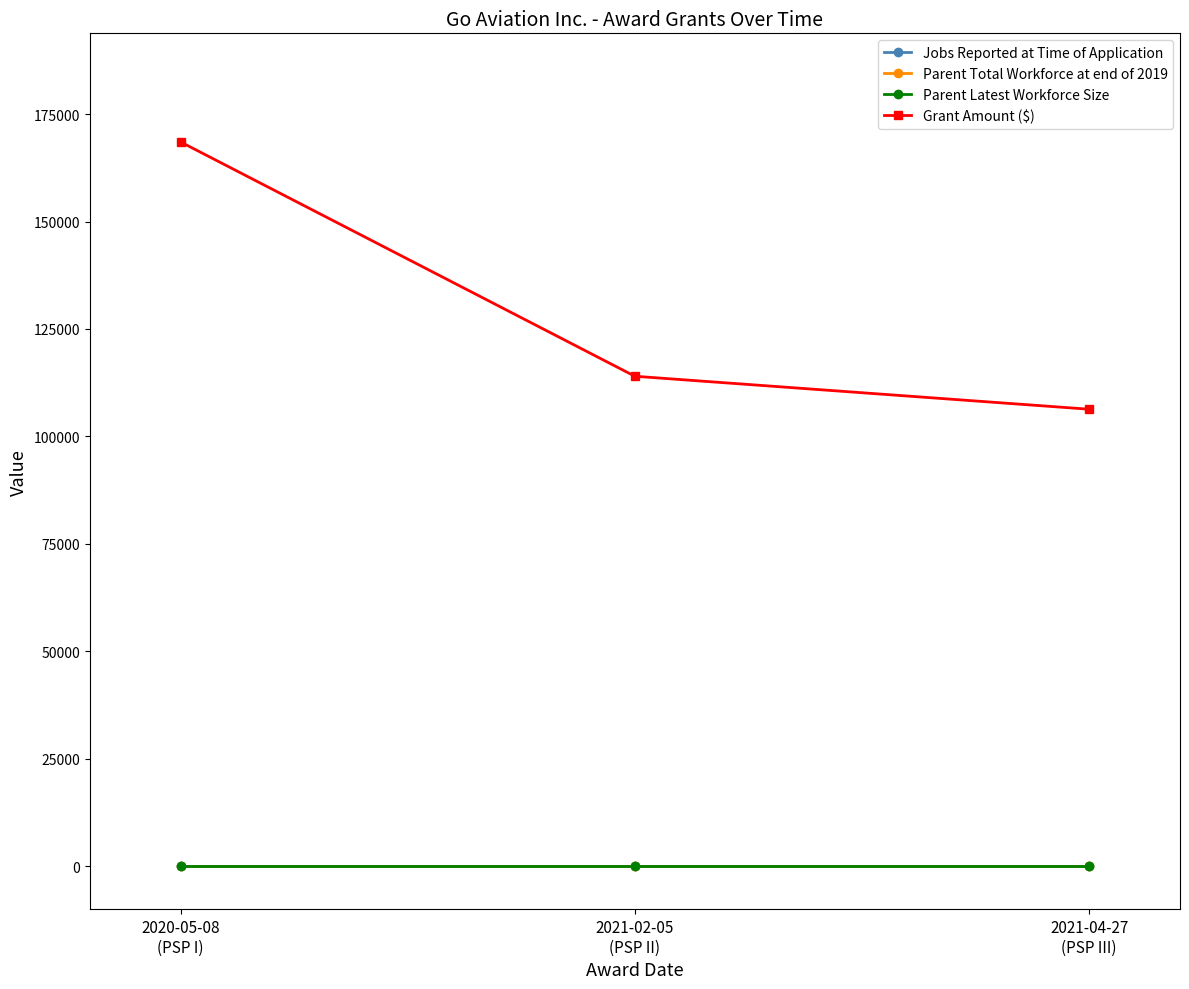

Is this an area chart (filled region under the line)?

No